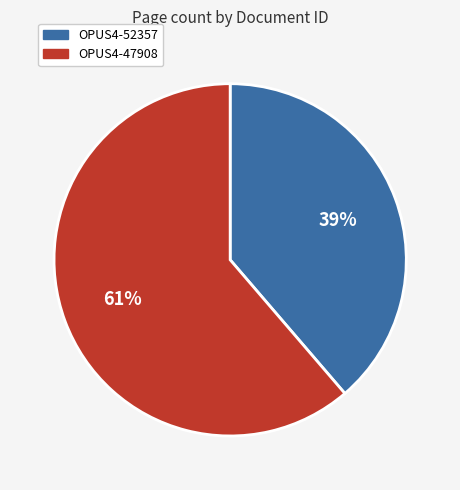

Do OPUS4-52357 and OPUS4-47908 together represent more than half of the pie?

Yes